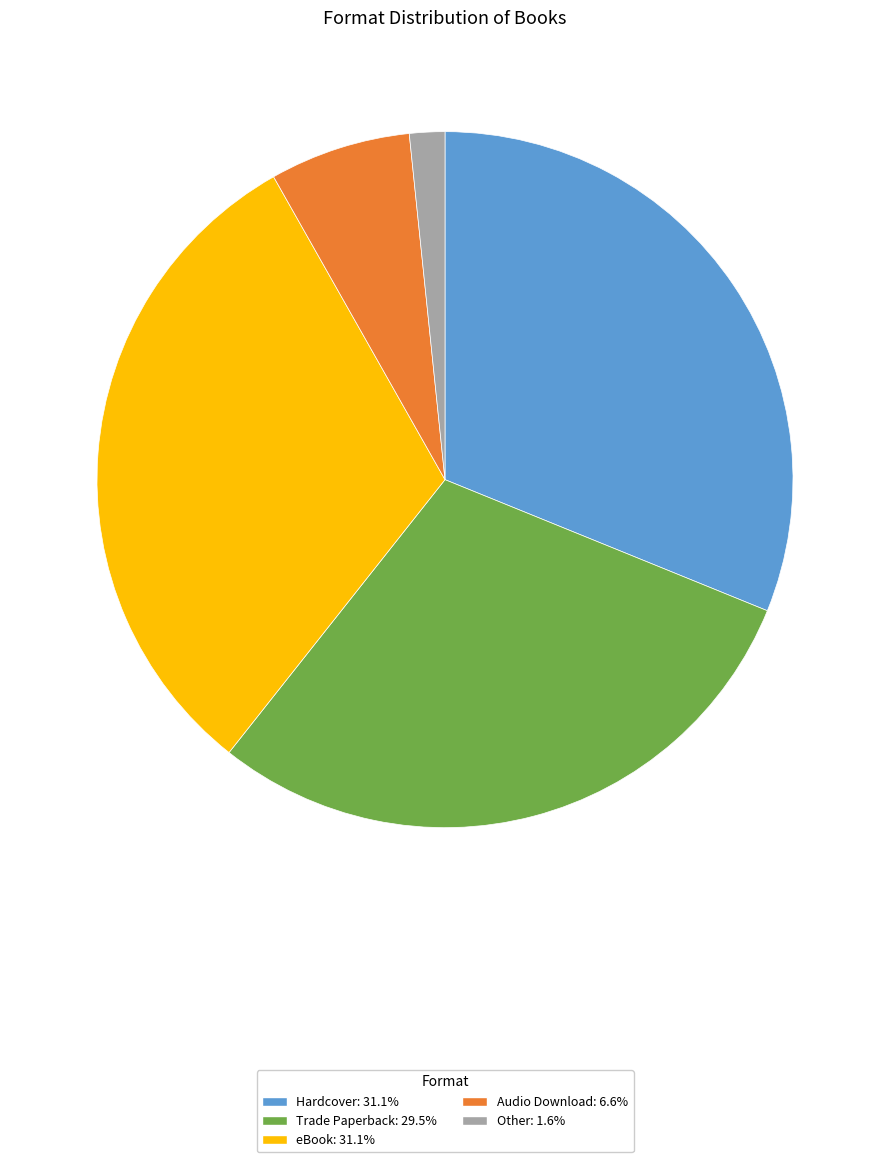

Between eBook and Audio Download, which is larger?

eBook